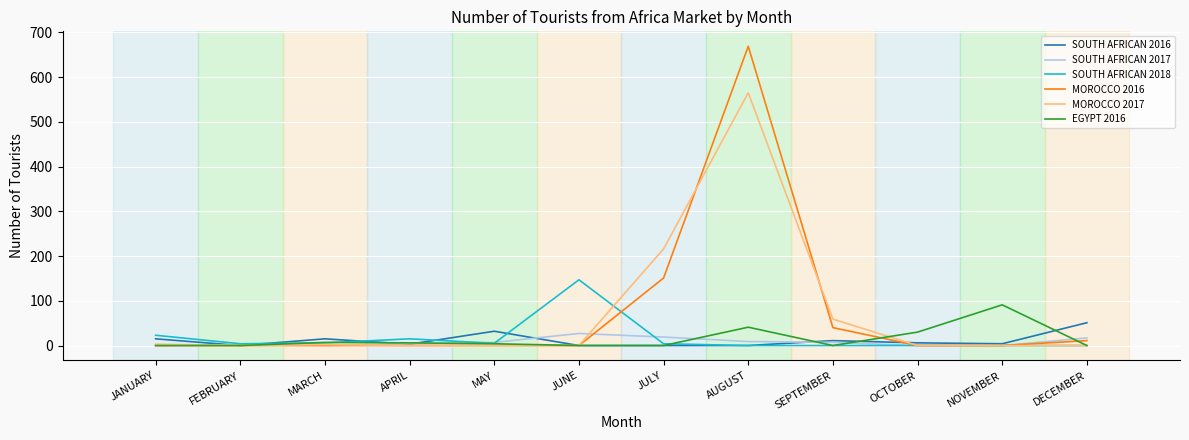

Count the number of data series in this chart.

6